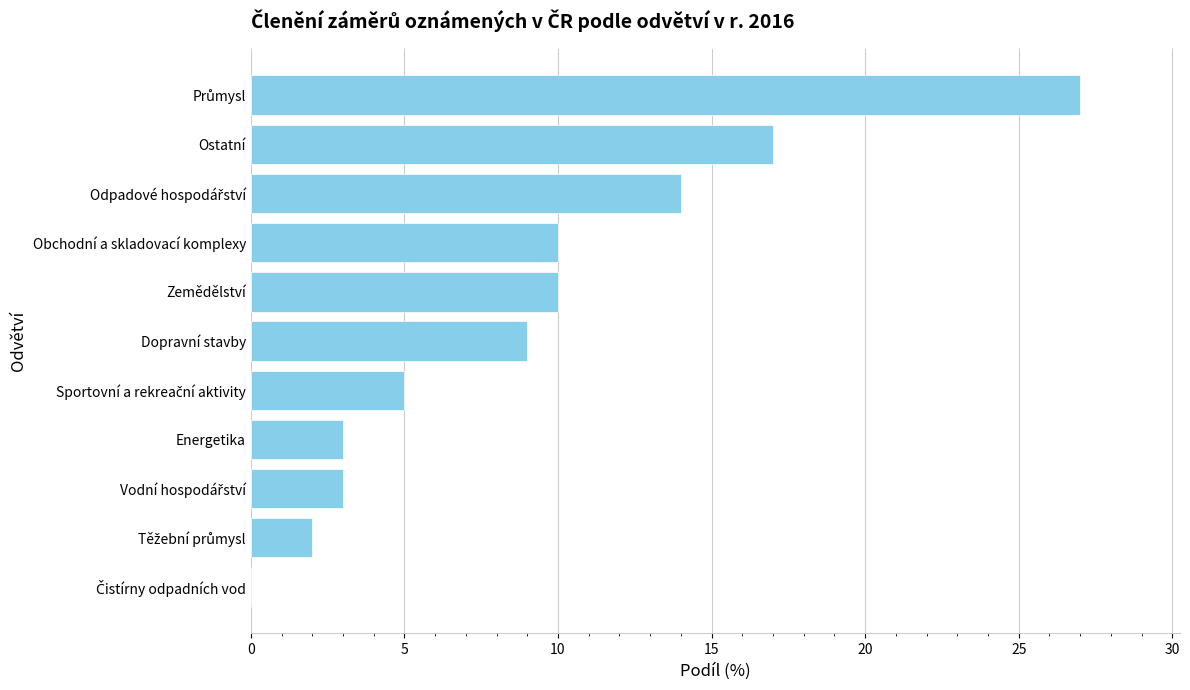

What is the greatest value displayed?

27